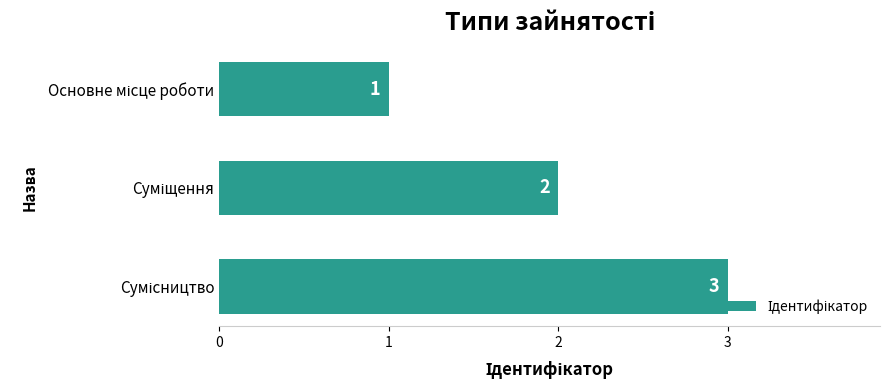

What is the greatest value displayed?

3